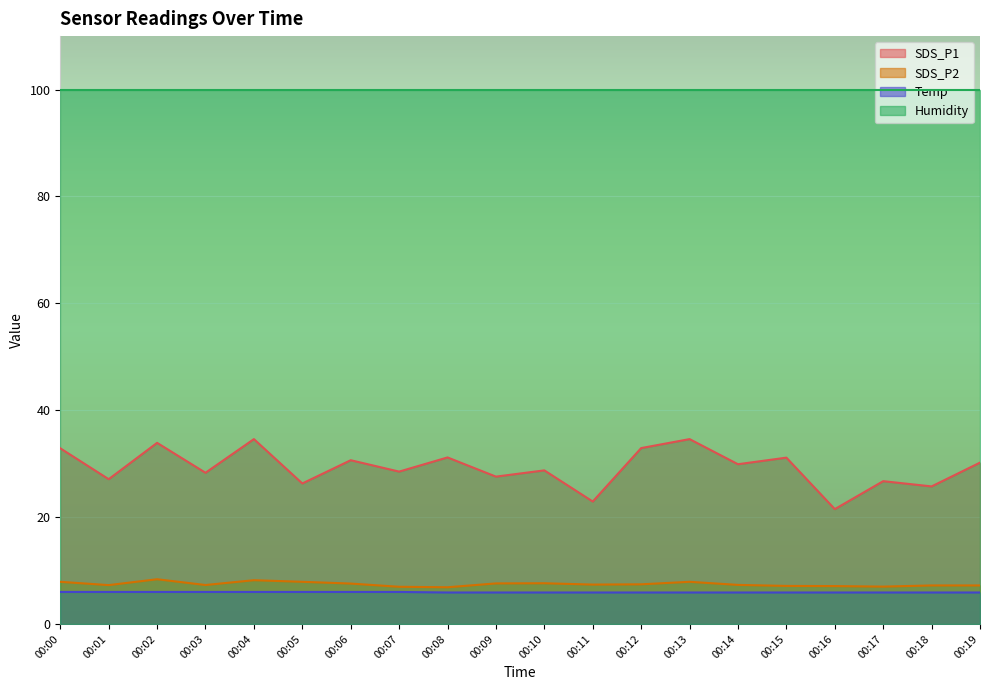

Where is SDS_P1 nearest to the value 28?

00:03